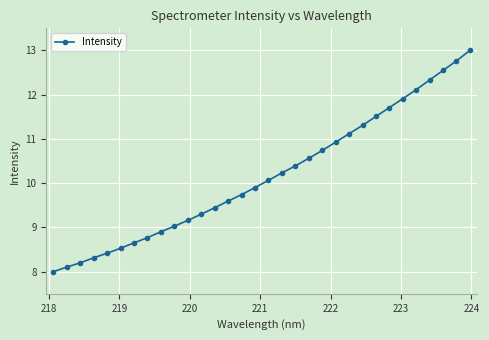

What is the sum of all values?

325.3